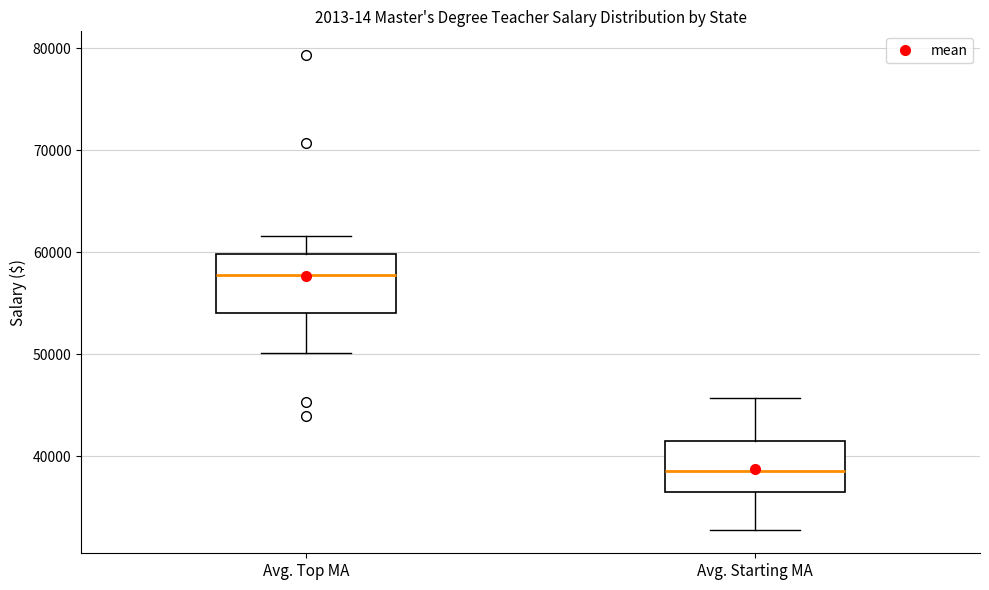

Reading left to right, transcribe this box plot: for each box, give where its median line is, the range the box spans, and where its two whiskers end, as read against the y-axis. The values are not printed on the chart, so give them approximately, as read against the axis.

Avg. Top MA: median 58000, box 54000 to 60000, whiskers 50000 to 62000
Avg. Starting MA: median 39000, box 36000 to 41000, whiskers 33000 to 46000